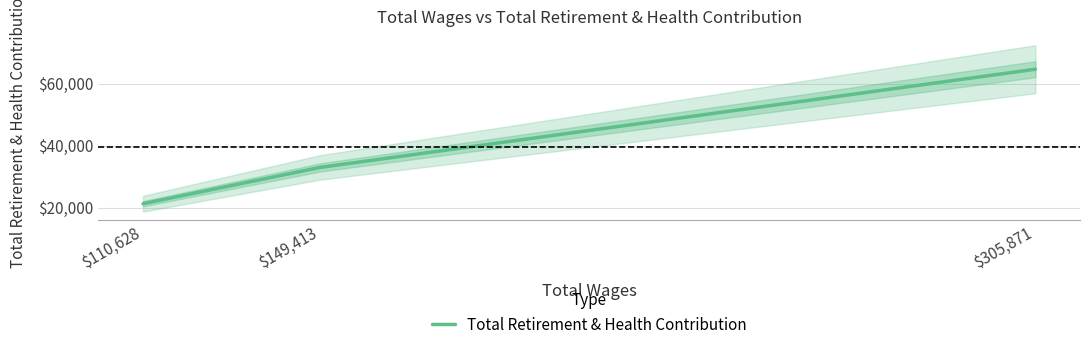

List the labels in order of value, largest first.

$305,871, $149,413, $110,628